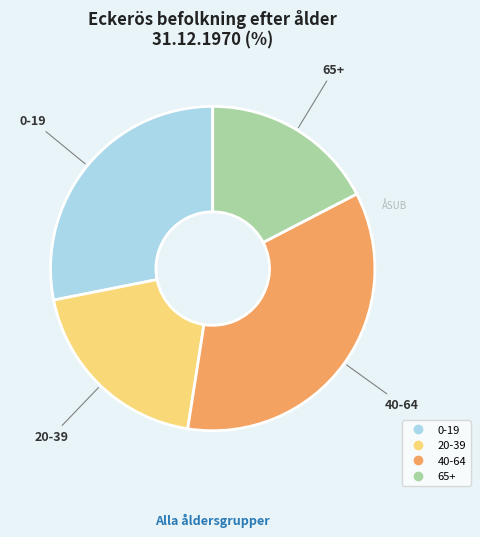

Count the number of slices in the pie.

4